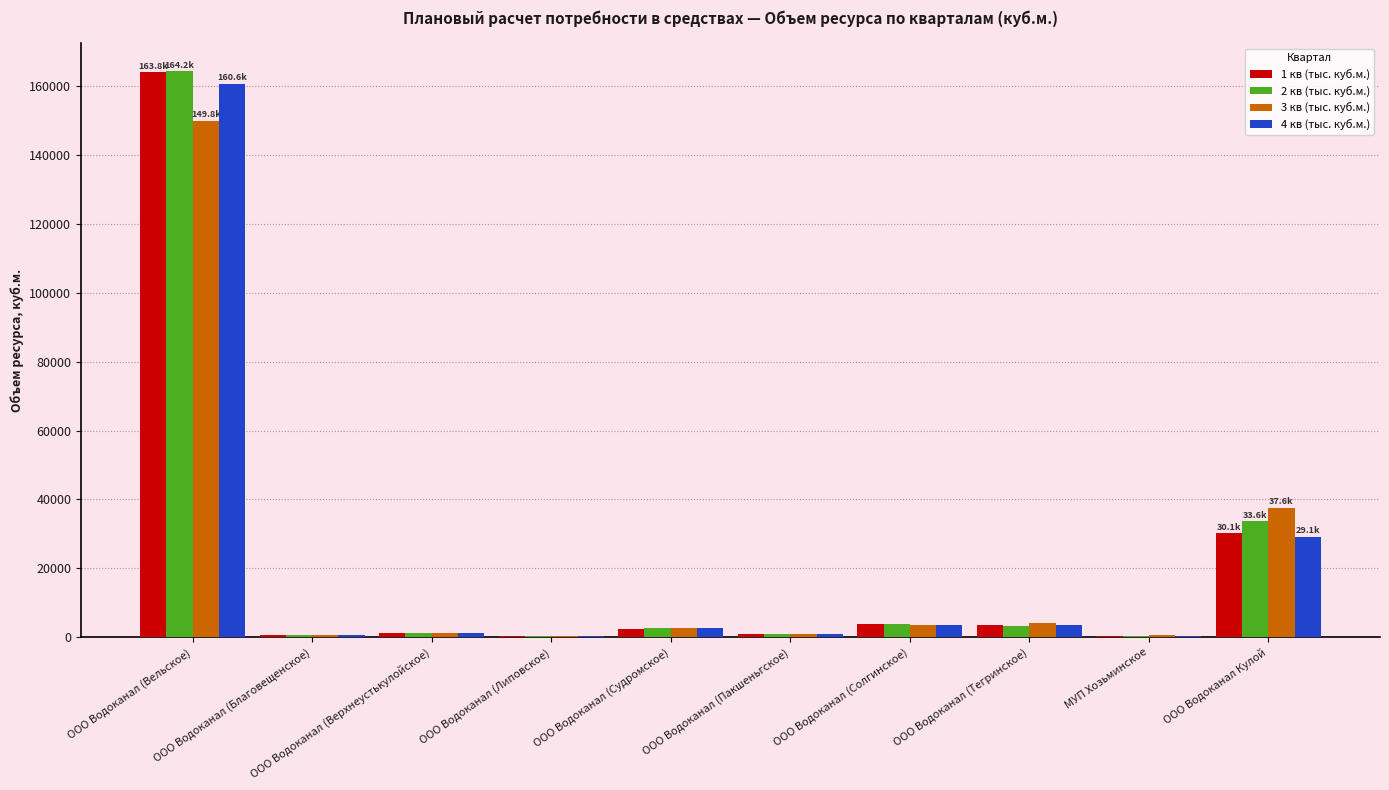

Is the value of 1 кв (тыс. куб.м.) at ООО Водоканал (Тегринское) greater than the value of 2 кв (тыс. куб.м.) at ООО Водоканал (Вельское)?

No